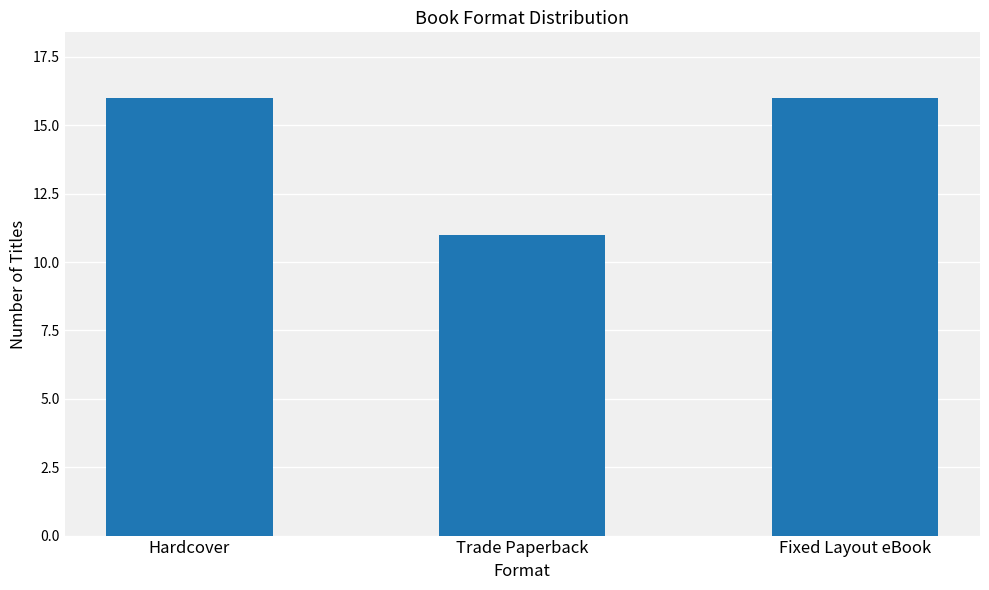

The value at Hardcover is 23. True or false?

False